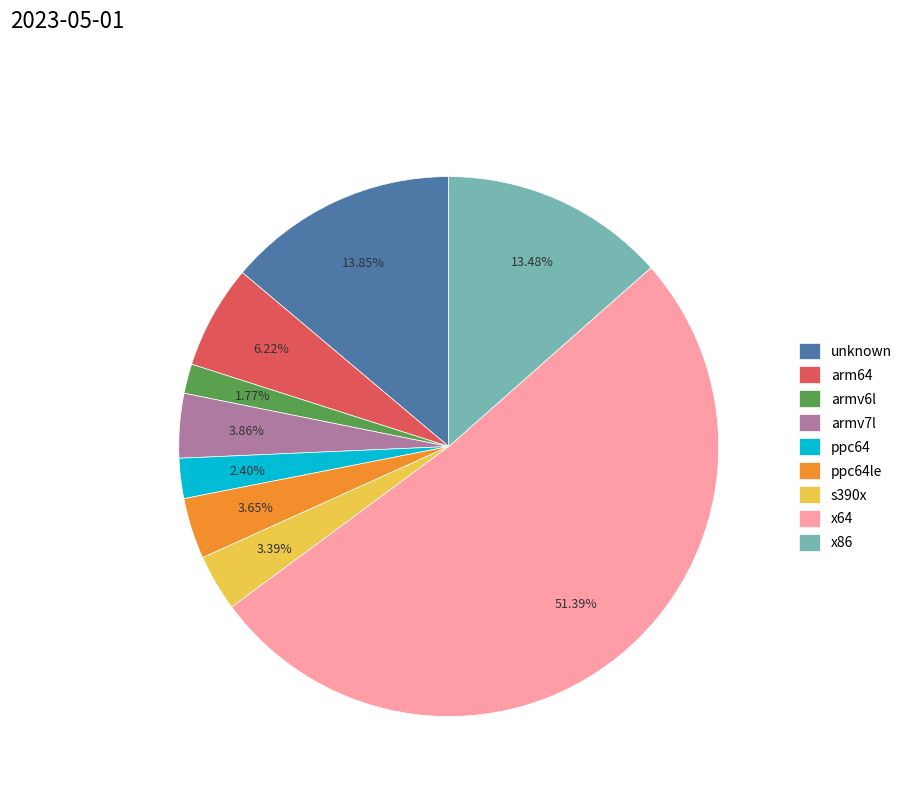

Count the number of slices in the pie.

9